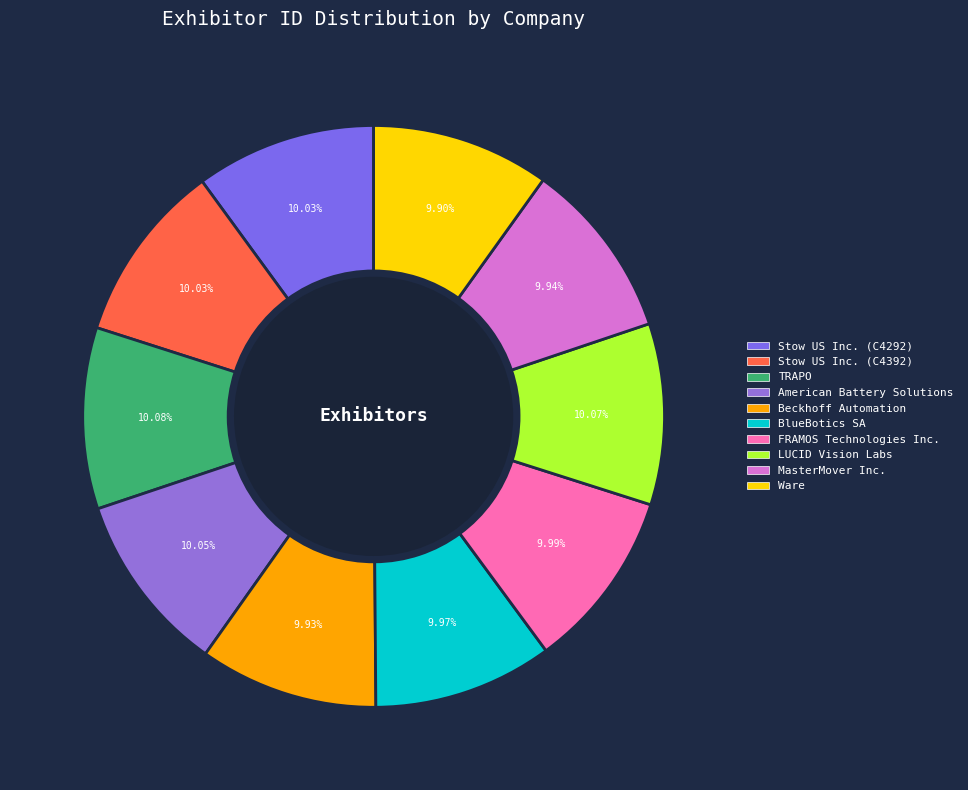

To the nearest percent, what is the average slice percentage?

10%